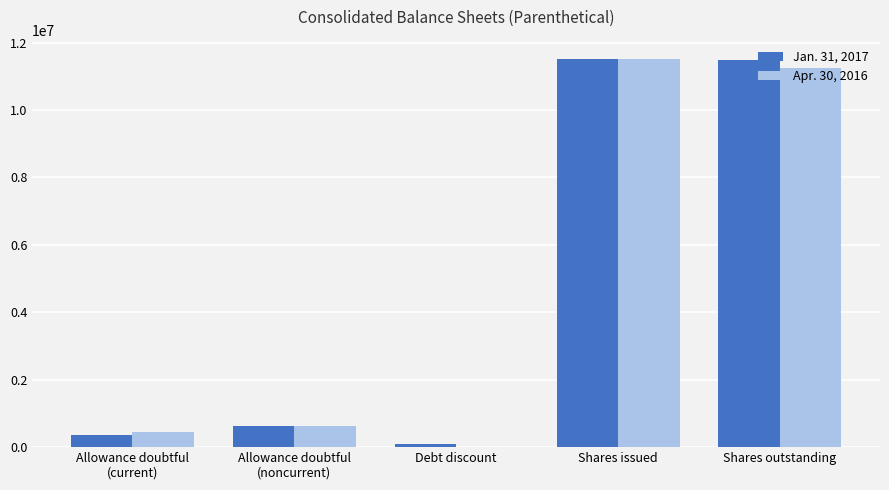

How many positive values does the Apr. 30, 2016 series have?

4